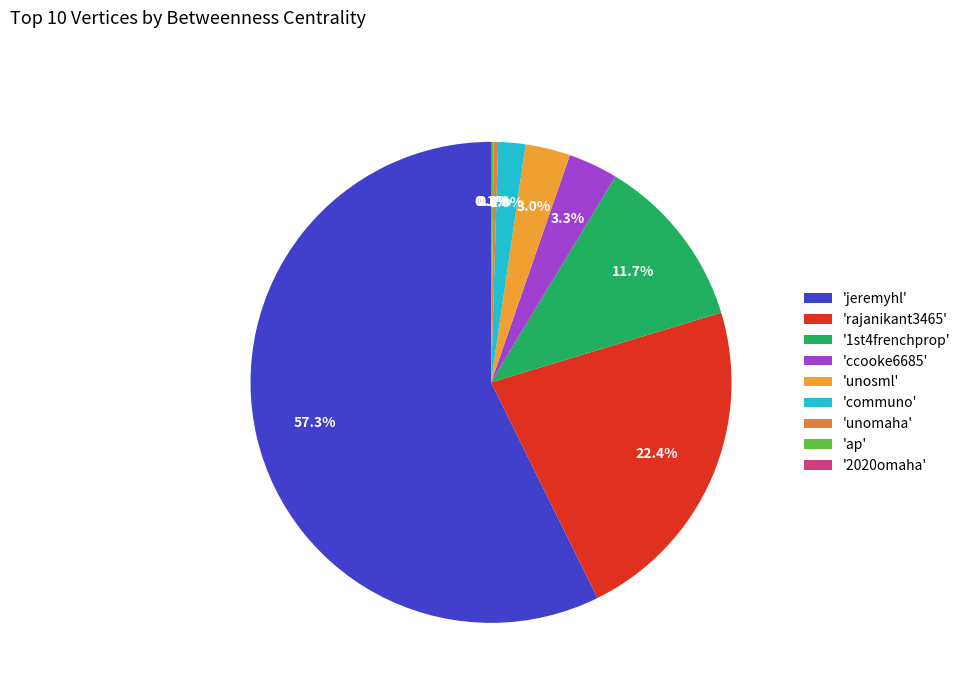

Rank the categories by value from lowest to highest.

2020omaha, ap, unomaha, communo, unosml, ccooke6685, 1st4frenchprop, rajanikant3465, jeremyhl